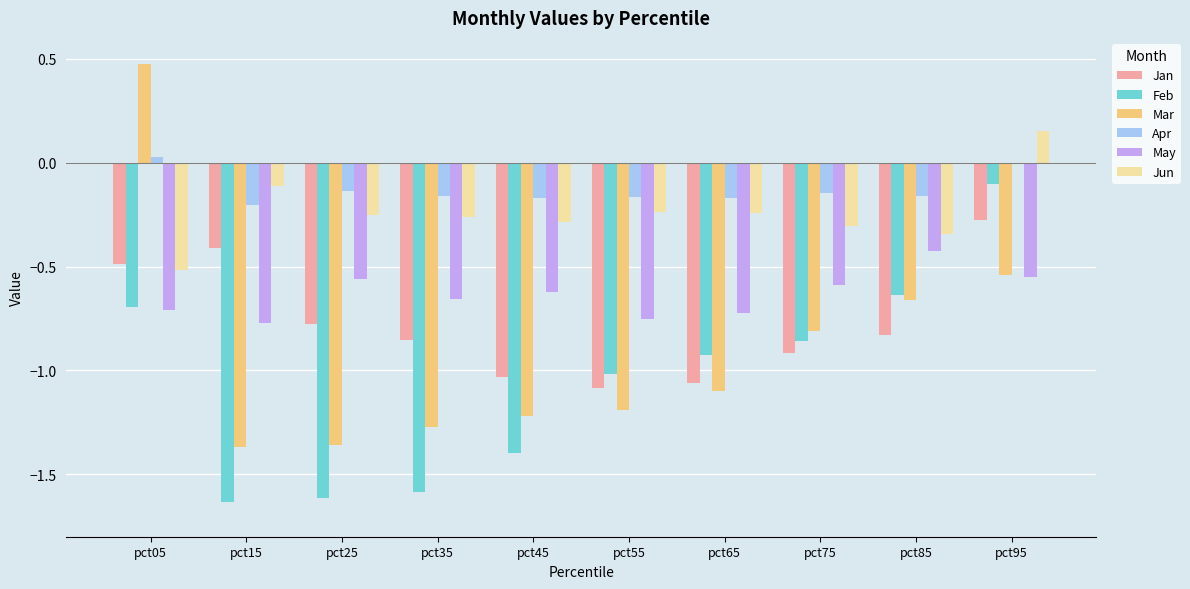

How many series are shown in this chart?

6